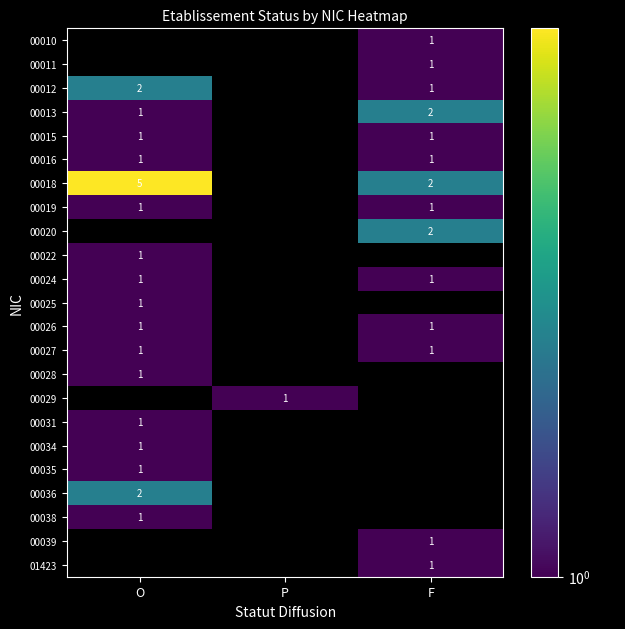

True or false: 00035 has a value of 1 at O.

True